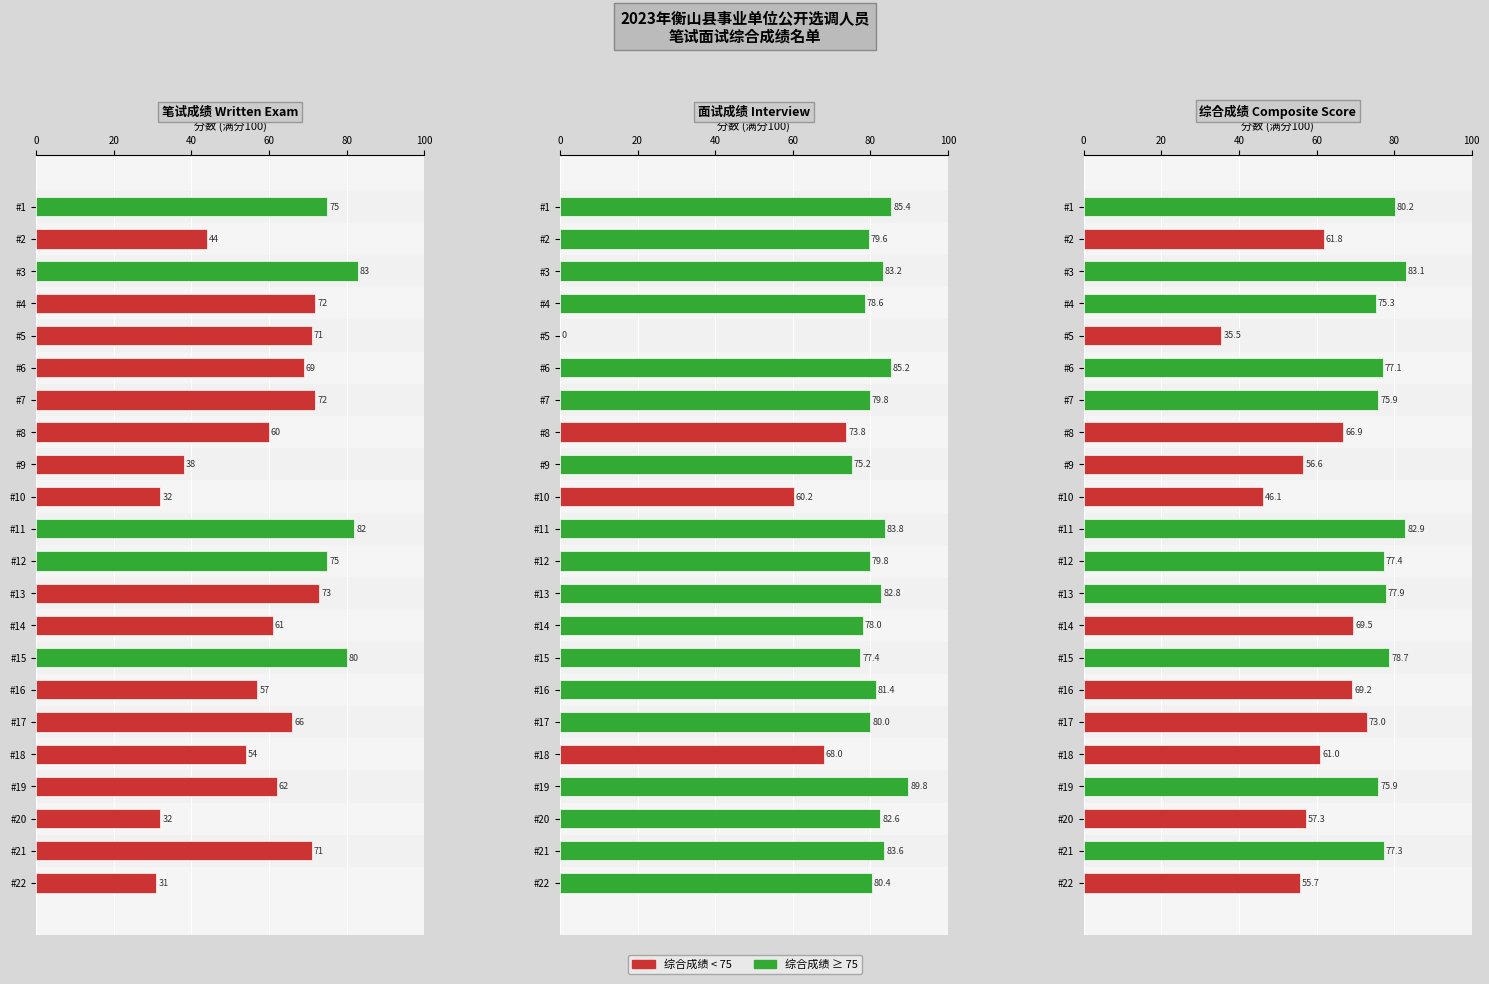

At which label is 综合成绩 closest to 59?

#20